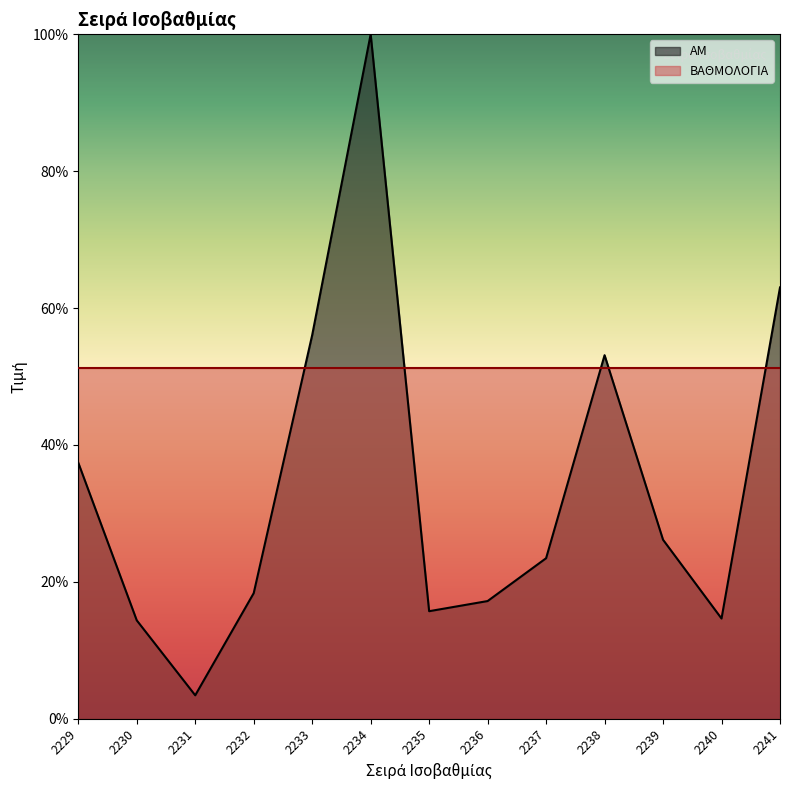

Reading left to right, what are all the values shown in this chart?

37.4	14.4	3.4	18.3	56.1	100.0	15.7	17.2	23.4	53.1	26.1	14.6	63.0